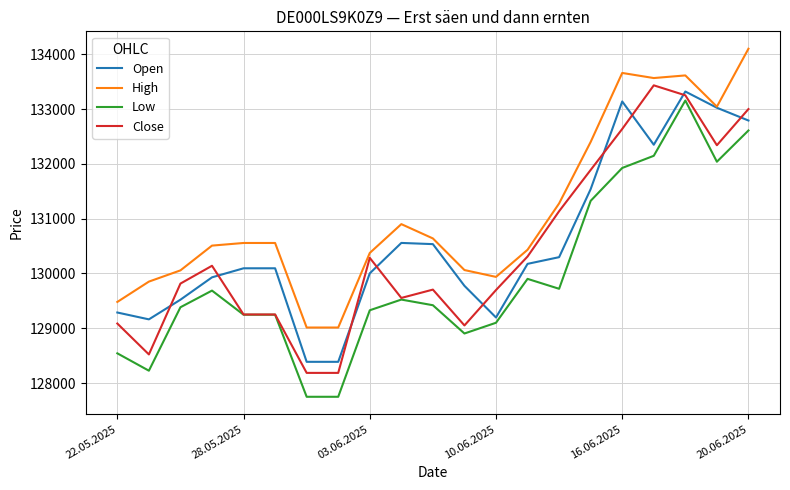

What is the greatest value displayed?

134101